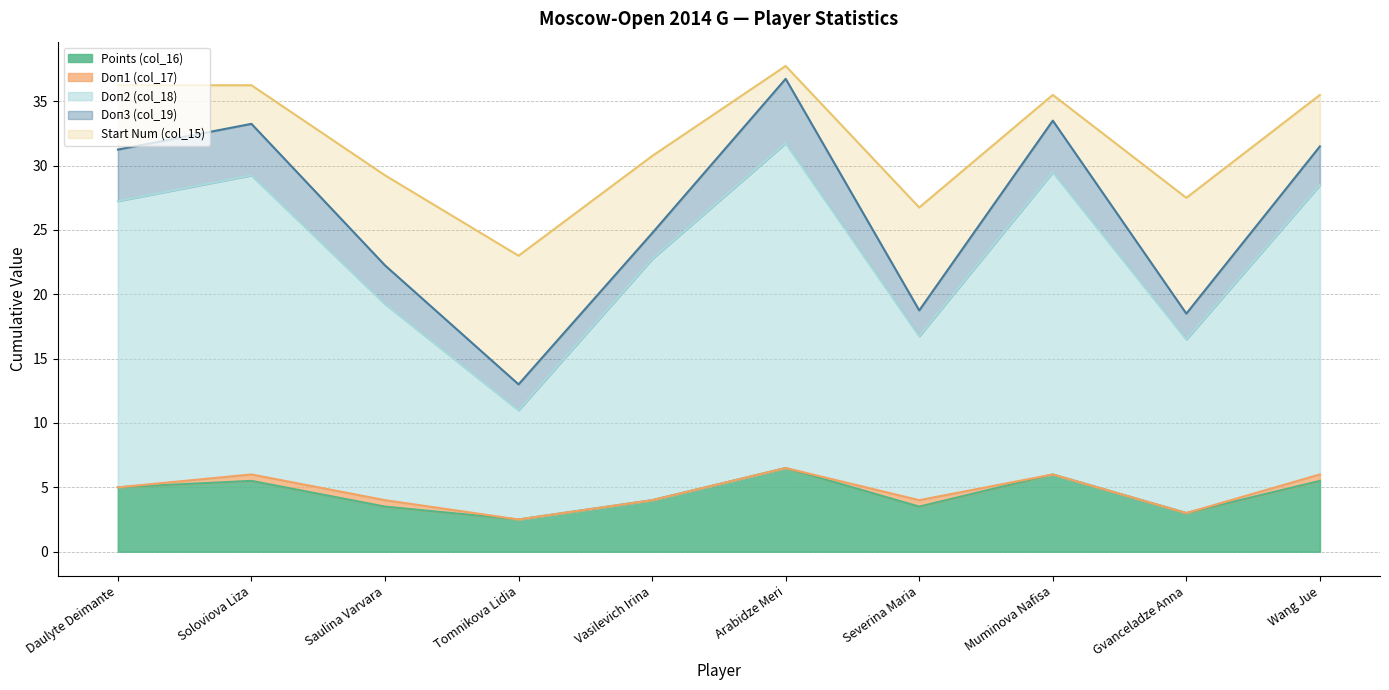

Reading left to right, transcribe all the data shown in this chart.

Points (col_16): Daulyte Deimante=5.0	Soloviova Liza=5.5	Saulina Varvara=3.5	Tomnikova Lidia=2.5	Vasilevich Irina=4.0	Arabidze Meri=6.5	Severina Maria=3.5	Muminova Nafisa=6.0	Gvanceladze Anna=3.0	Wang Jue=5.5
Doп1 (col_17): Daulyte Deimante=0.0	Soloviova Liza=0.5	Saulina Varvara=0.5	Tomnikova Lidia=0.0	Vasilevich Irina=0.0	Arabidze Meri=0.0	Severina Maria=0.5	Muminova Nafisa=0.0	Gvanceladze Anna=0.0	Wang Jue=0.5
Doп2 (col_18): Daulyte Deimante=22.2	Soloviova Liza=23.2	Saulina Varvara=15.2	Tomnikova Lidia=8.5	Vasilevich Irina=18.8	Arabidze Meri=25.2	Severina Maria=12.8	Muminova Nafisa=23.5	Gvanceladze Anna=13.5	Wang Jue=22.5
Doп3 (col_19): Daulyte Deimante=4.0	Soloviova Liza=4.0	Saulina Varvara=3.0	Tomnikova Lidia=2.0	Vasilevich Irina=2.0	Arabidze Meri=5.0	Severina Maria=2.0	Muminova Nafisa=4.0	Gvanceladze Anna=2.0	Wang Jue=3.0
Start Num (col_15): Daulyte Deimante=5.0	Soloviova Liza=3.0	Saulina Varvara=7.0	Tomnikova Lidia=10.0	Vasilevich Irina=6.0	Arabidze Meri=1.0	Severina Maria=8.0	Muminova Nafisa=2.0	Gvanceladze Anna=9.0	Wang Jue=4.0